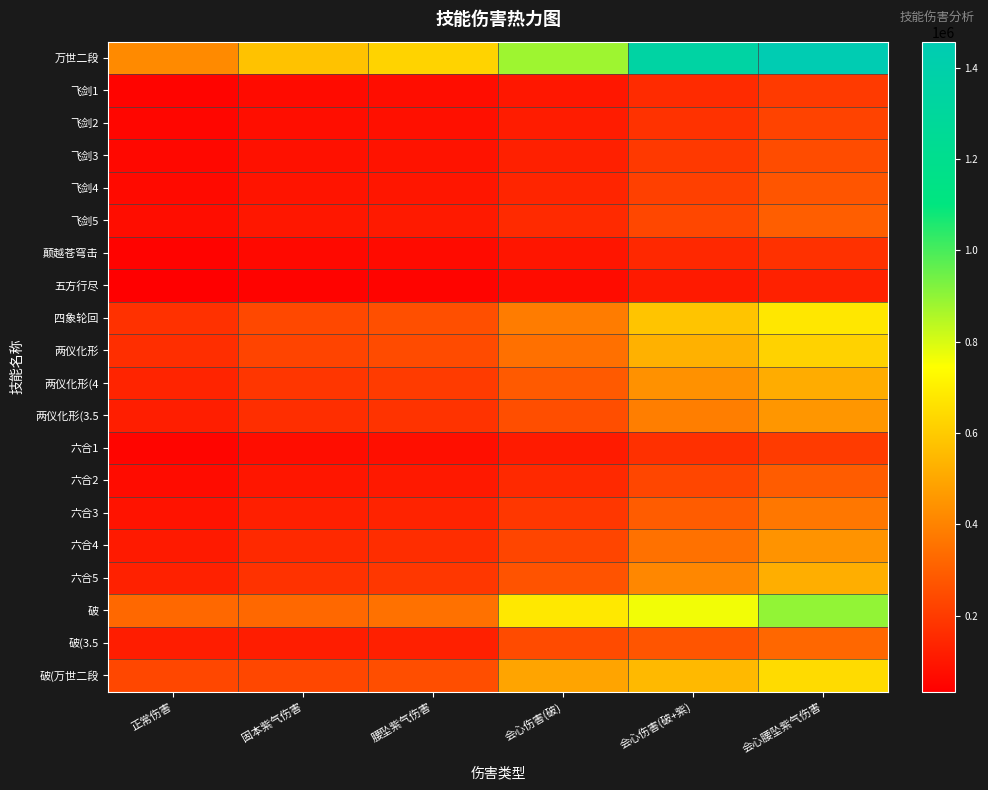

Count the number of data series in this chart.

20